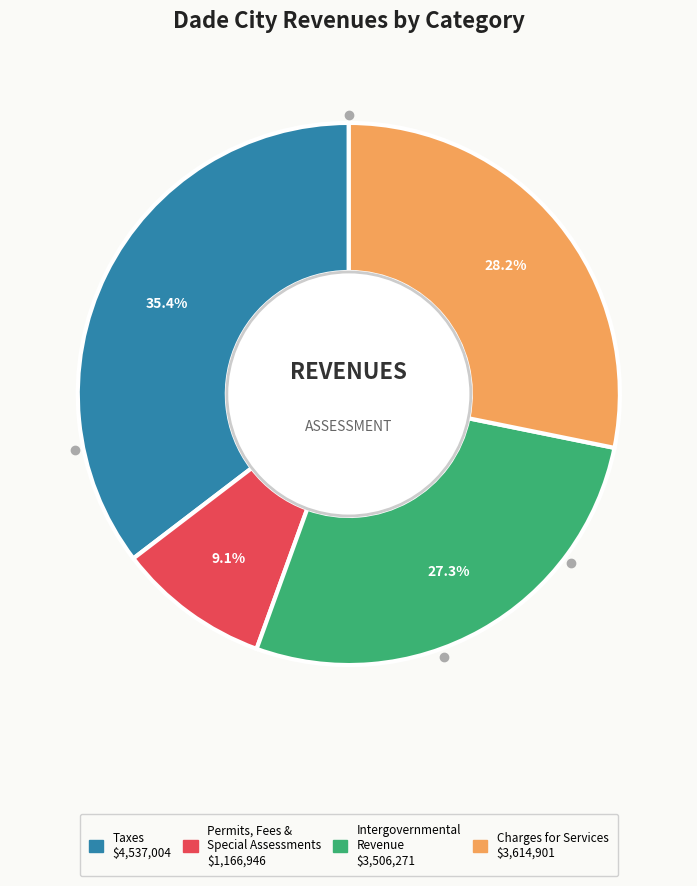

Does any single category account for the majority?

No